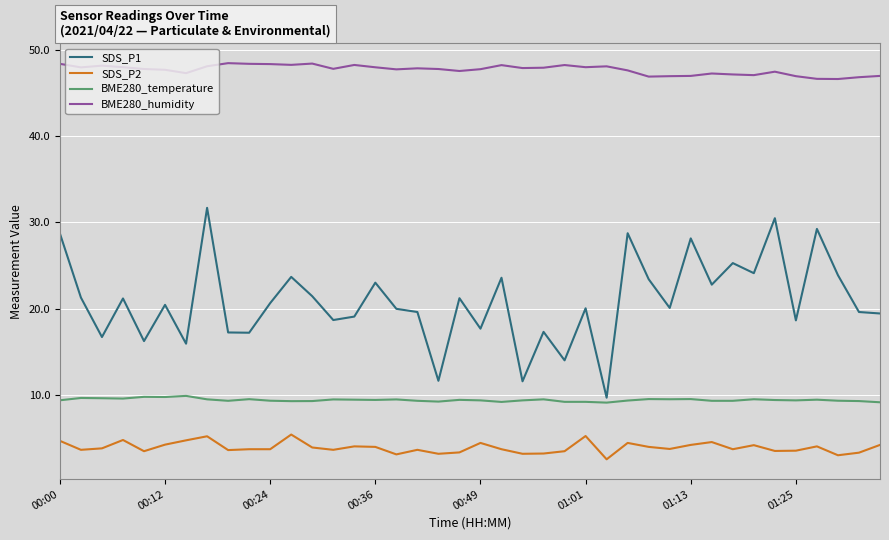

Which series has the largest total across all categories?

BME280_humidity